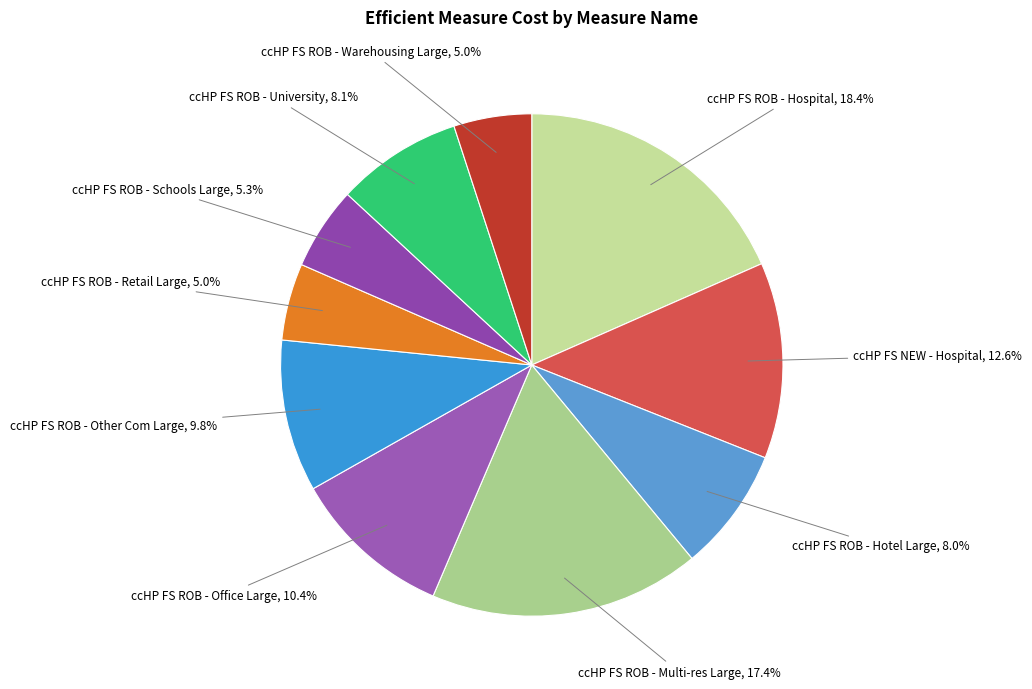

What portion of the pie excludes ccHP FS ROB - Office Large?

89.6%